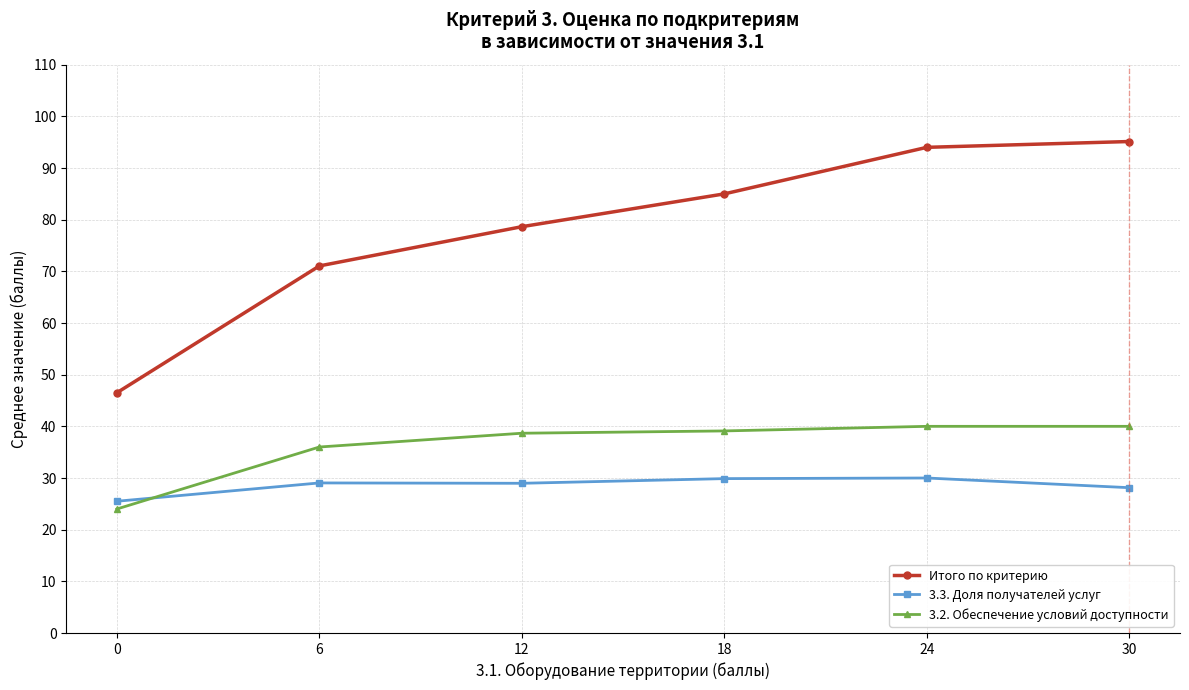

True or false: 3.3. Доля получателей услуг has more than 2 interior local peaks.

False